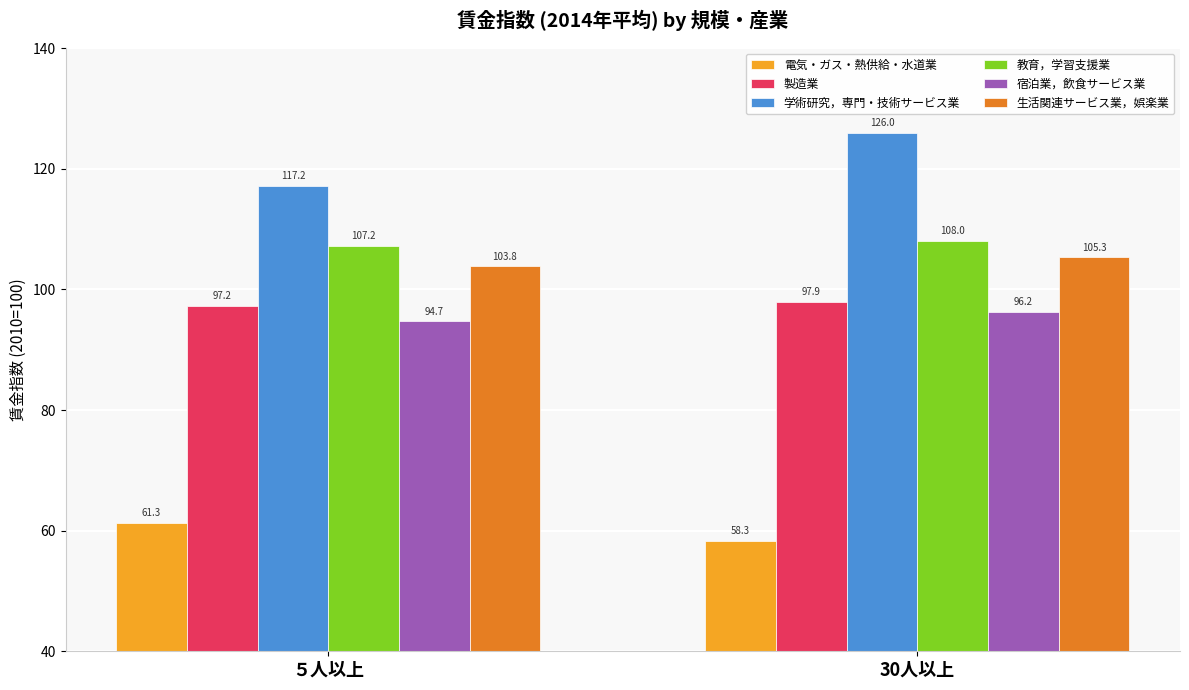

Reading right to left, transcribe all the data shown in this chart.

電気・ガス・熱供給・水道業: 30人以上=58.3	５人以上=61.3
製造業: 30人以上=97.9	５人以上=97.2
学術研究，専門・技術サービス業: 30人以上=126.0	５人以上=117.2
教育，学習支援業: 30人以上=108.0	５人以上=107.2
宿泊業，飲食サービス業: 30人以上=96.2	５人以上=94.7
生活関連サービス業，娯楽業: 30人以上=105.3	５人以上=103.8